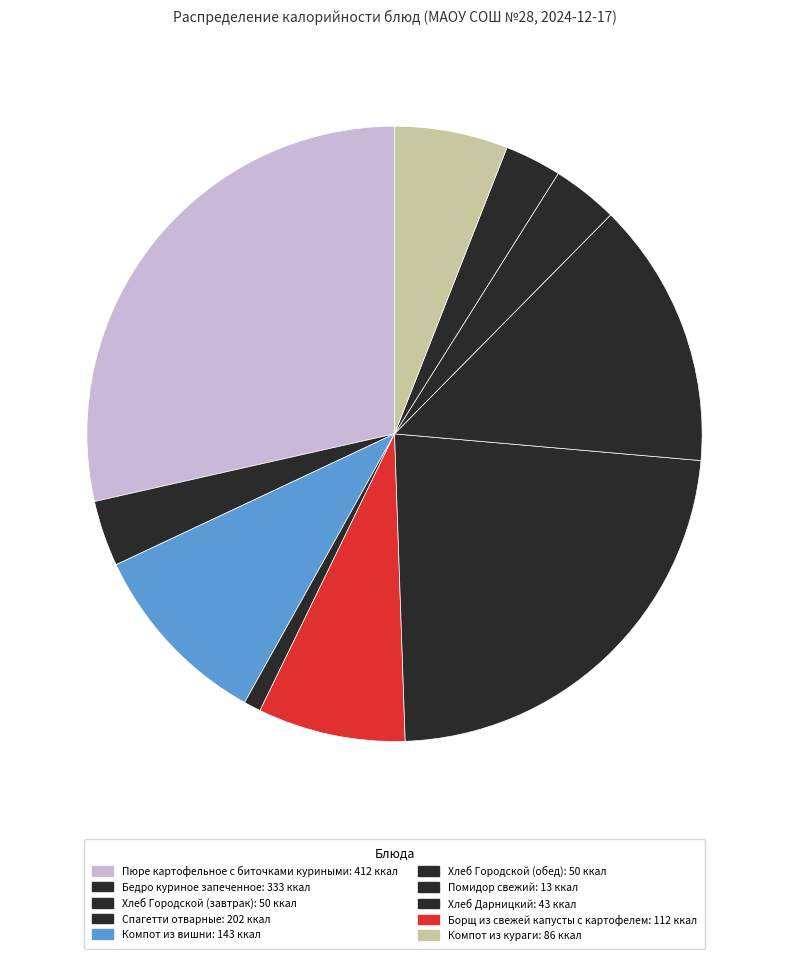

How many slices are in this pie chart?

10